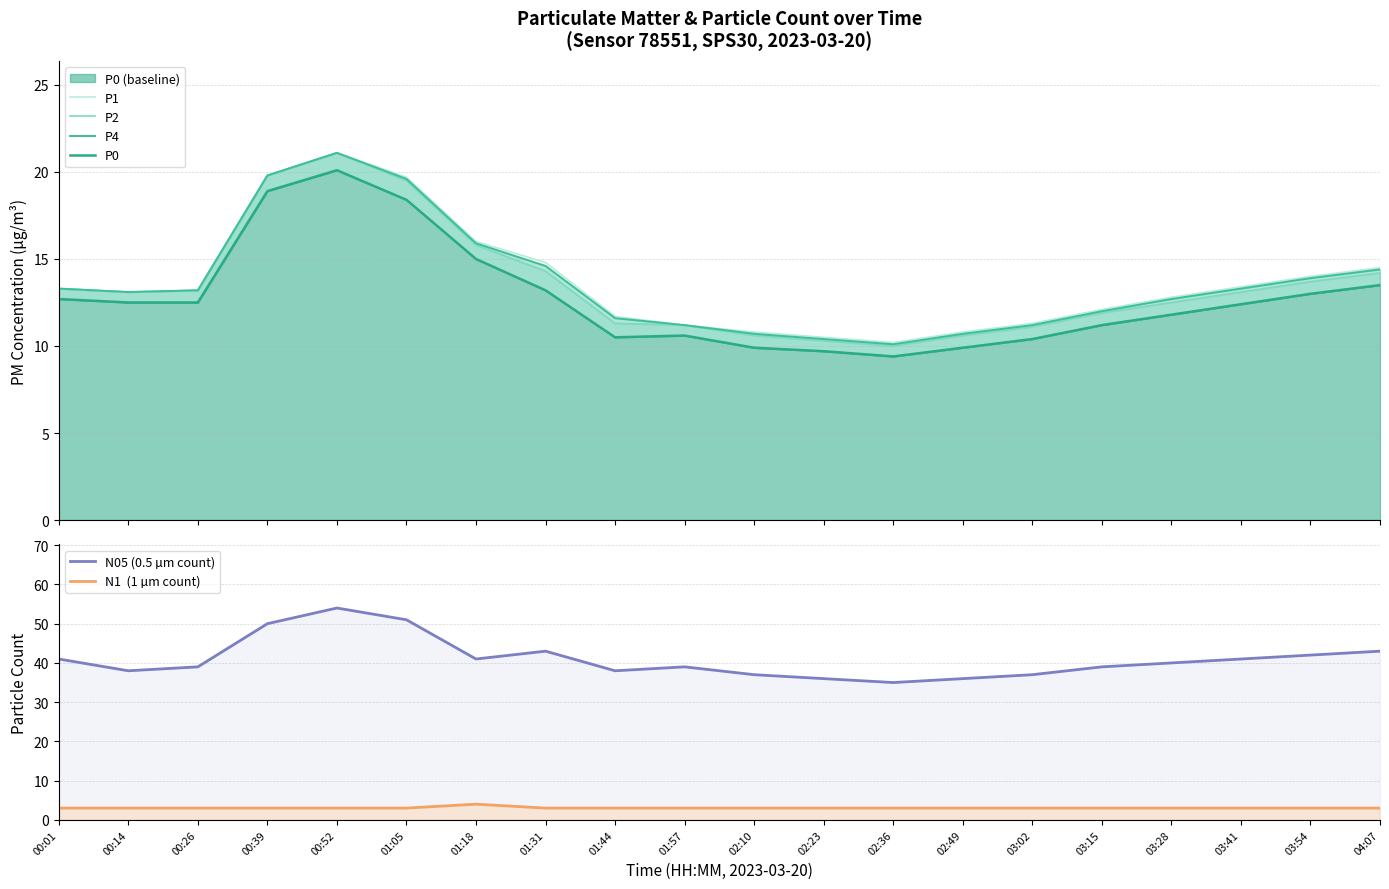

Reading right to left, list all the values displayed in this chart.

P1: 14.5	14.0	13.4	12.8	12.1	11.3	10.8	10.2	10.5	10.8	11.2	11.7	14.8	16.0	19.7	21.1	19.8	13.2	13.1	13.3
P2: 14.2	13.7	13.1	12.5	11.9	11.1	10.6	10.0	10.3	10.6	11.2	11.3	14.3	15.8	19.5	21.1	19.8	13.2	13.1	13.3
P4: 14.4	13.9	13.3	12.7	12.0	11.2	10.7	10.1	10.4	10.7	11.2	11.6	14.6	15.9	19.6	21.1	19.8	13.2	13.1	13.3
P0: 13.5	13.0	12.4	11.8	11.2	10.4	9.9	9.4	9.7	9.9	10.6	10.5	13.2	15.0	18.4	20.1	18.9	12.5	12.5	12.7
N05 (0.5 µm count): 43.0	42.0	41.0	40.0	39.0	37.0	36.0	35.0	36.0	37.0	39.0	38.0	43.0	41.0	51.0	54.0	50.0	39.0	38.0	41.0
N1  (1 µm count): 3.0	3.0	3.0	3.0	3.0	3.0	3.0	3.0	3.0	3.0	3.0	3.0	3.0	4.0	3.0	3.0	3.0	3.0	3.0	3.0